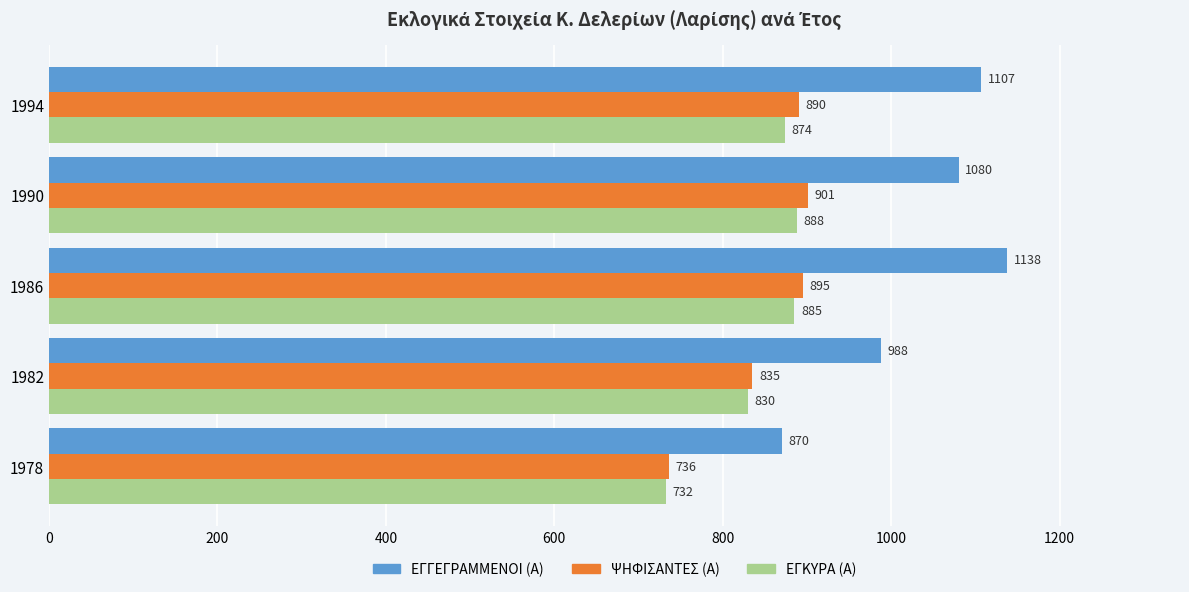

Which series has the largest range (max minus min)?

ΕΓΓΕΓΡΑΜΜΕΝΟΙ (Α)